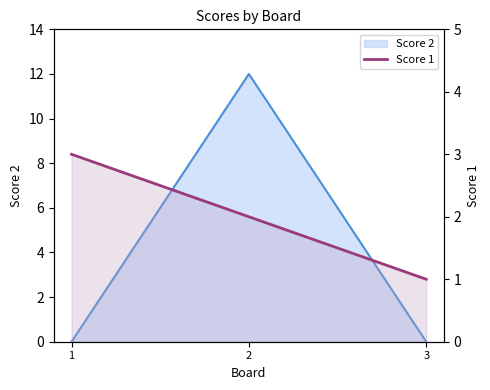

The value at 3 is 1. True or false?

True